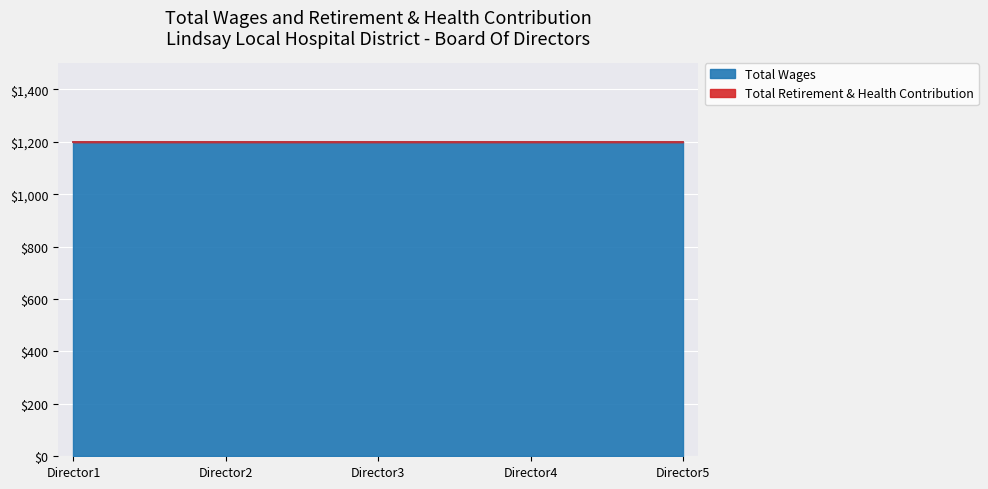

Reading left to right, list all the values displayed in this chart.

Total Wages: 1200	1200	1200	1200	1200
Total Retirement & Health Contribution: 0	0	0	0	0